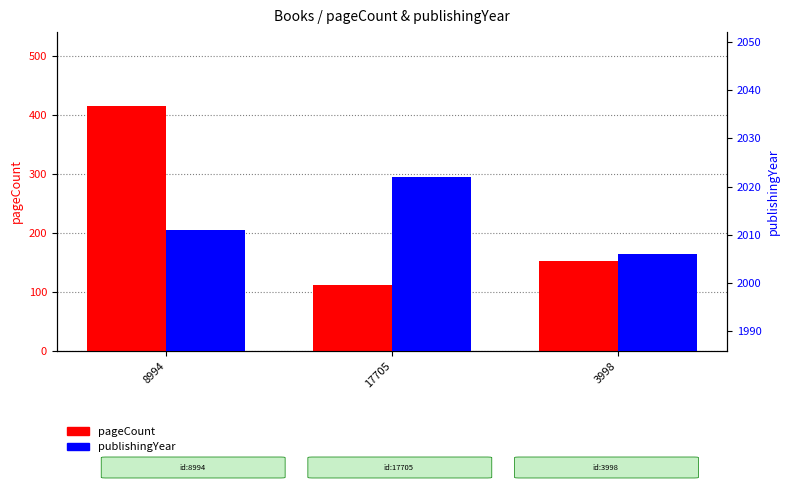

Are the bars grouped side by side (vs. stacked)?

Yes